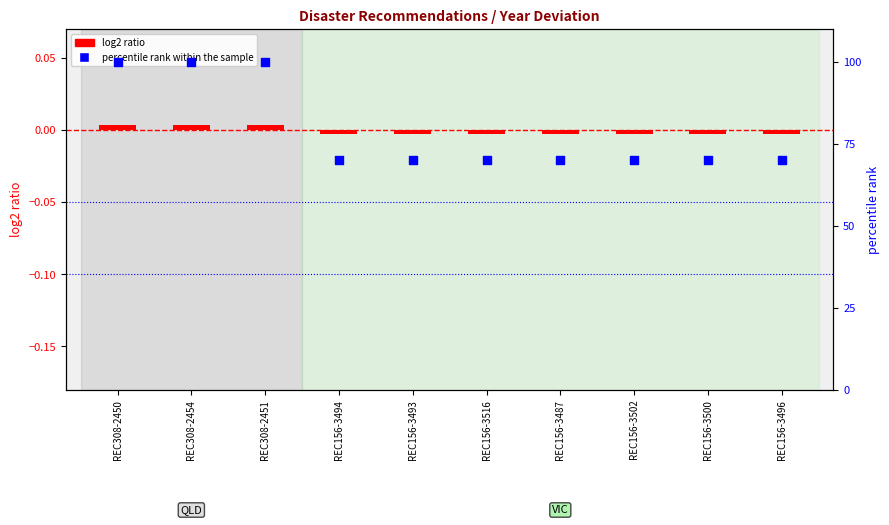

Which series reaches the minimum Y coordinate?

log2 ratio